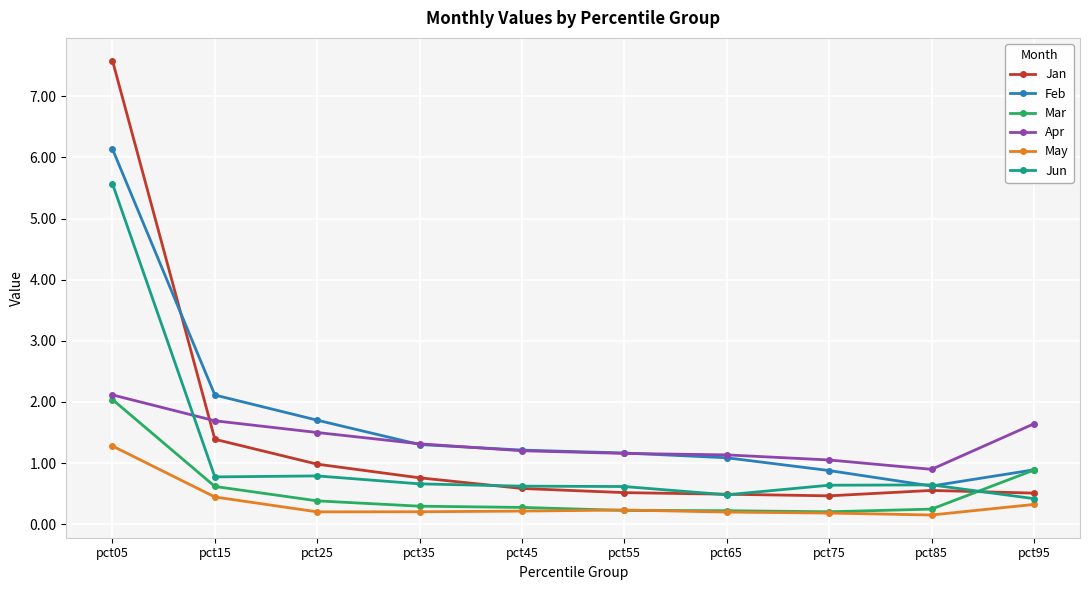

The Jan series shows 1.4 at pct15. True or false?

True